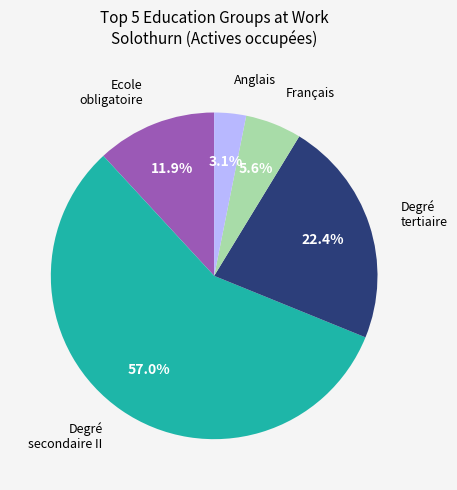

To the nearest percent, what is the difference between the largest and smallest slice percentages?

54%